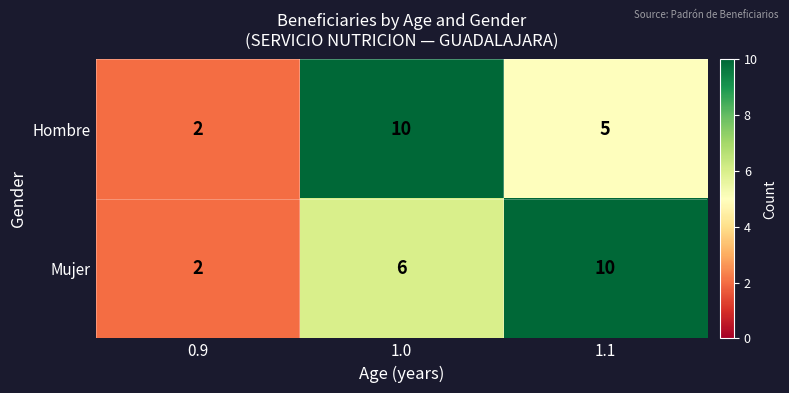

Rank the series by their average value, from highest to lowest.

Mujer, Hombre